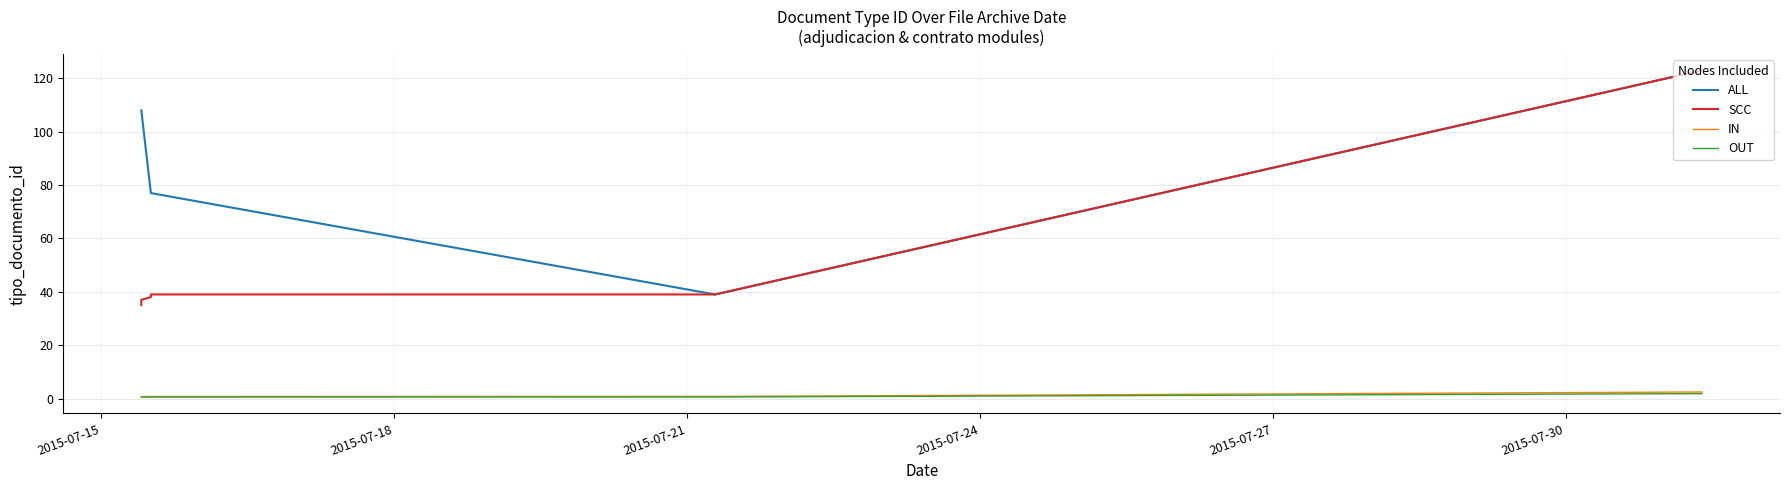

True or false: ALL and IN cross at least once.

False